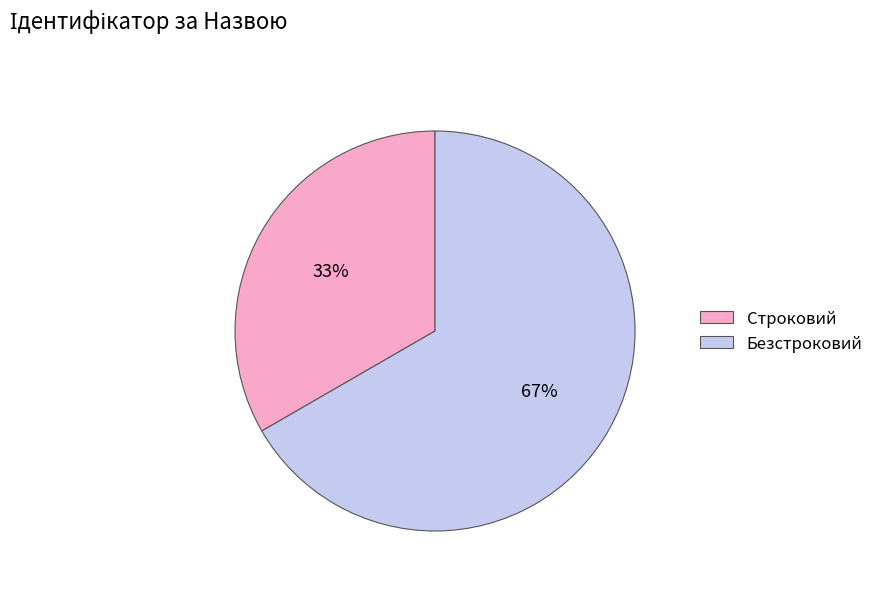

How many slices are in this pie chart?

2